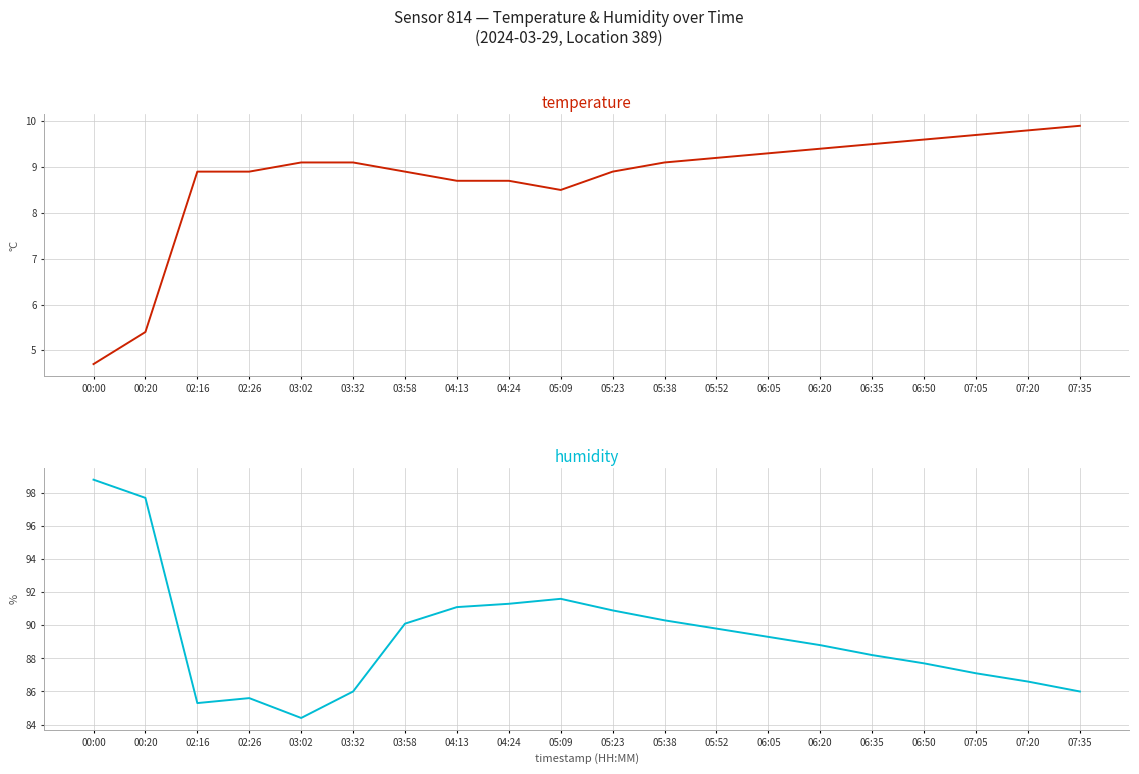

At which category is the sum across all series the highest?

00:00